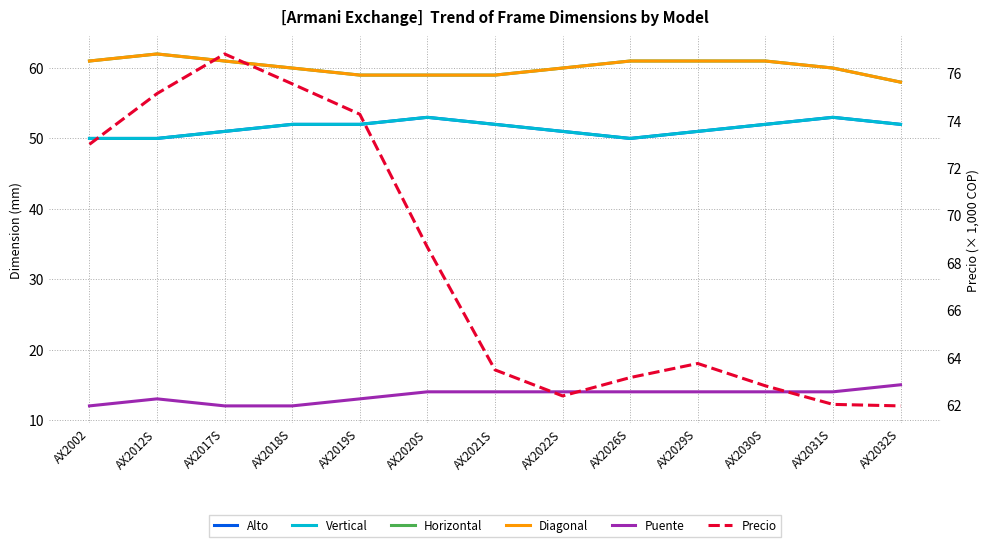

Reading left to right, list all the values displayed in this chart.

Alto: 50.0	50.0	51.0	52.0	52.0	53.0	52.0	51.0	50.0	51.0	52.0	53.0	52.0
Vertical: 50.0	50.0	51.0	52.0	52.0	53.0	52.0	51.0	50.0	51.0	52.0	53.0	52.0
Horizontal: 61.0	62.0	61.0	60.0	59.0	59.0	59.0	60.0	61.0	61.0	61.0	60.0	58.0
Diagonal: 61.0	62.0	61.0	60.0	59.0	59.0	59.0	60.0	61.0	61.0	61.0	60.0	58.0
Puente: 12.0	13.0	12.0	12.0	13.0	14.0	14.0	14.0	14.0	14.0	14.0	14.0	15.0
Precio: 73.0	75.1	76.8	75.5	74.3	68.7	63.5	62.4	63.2	63.8	62.8	62.0	62.0